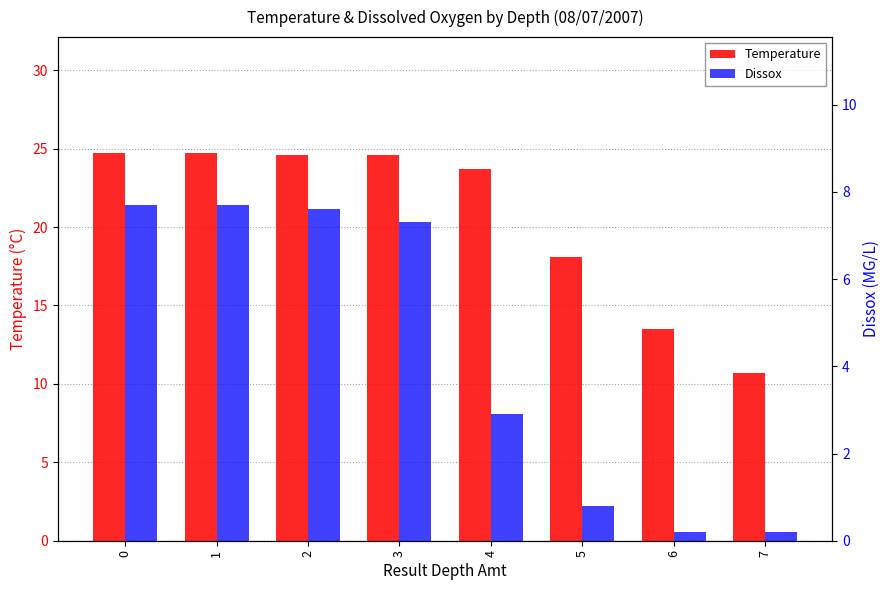

How many data points in Dissox are above 7?

4